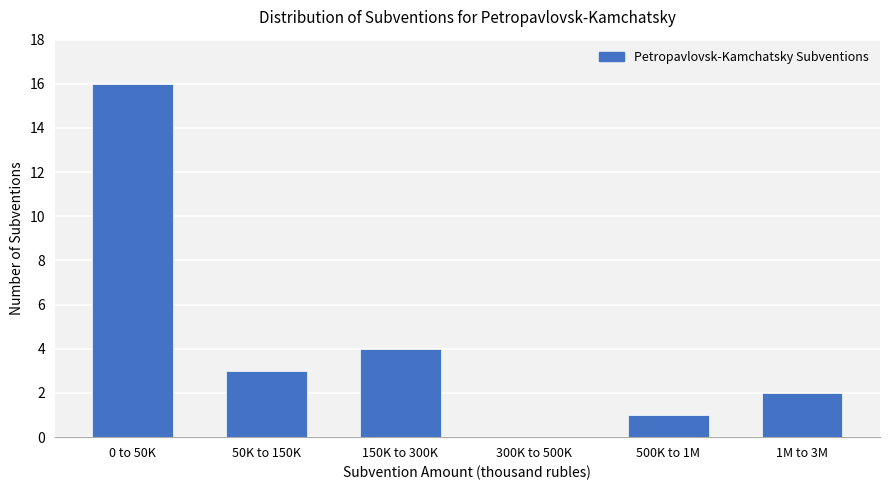

Reading left to right, transcribe all the data shown in this chart.

0 to 50K=16	50K to 150K=3	150K to 300K=4	300K to 500K=0	500K to 1M=1	1M to 3M=2